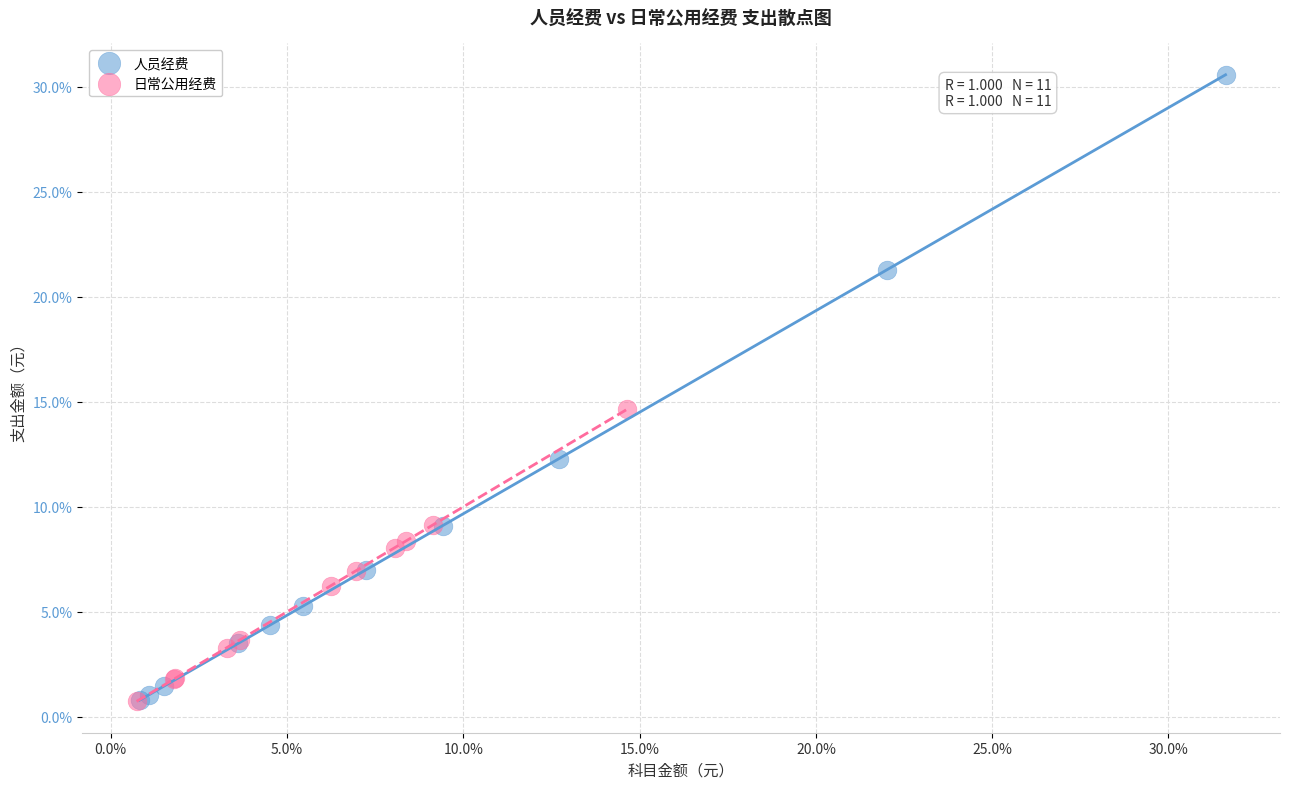

What are all the series names shown in the legend?

人员经费, 日常公用经费